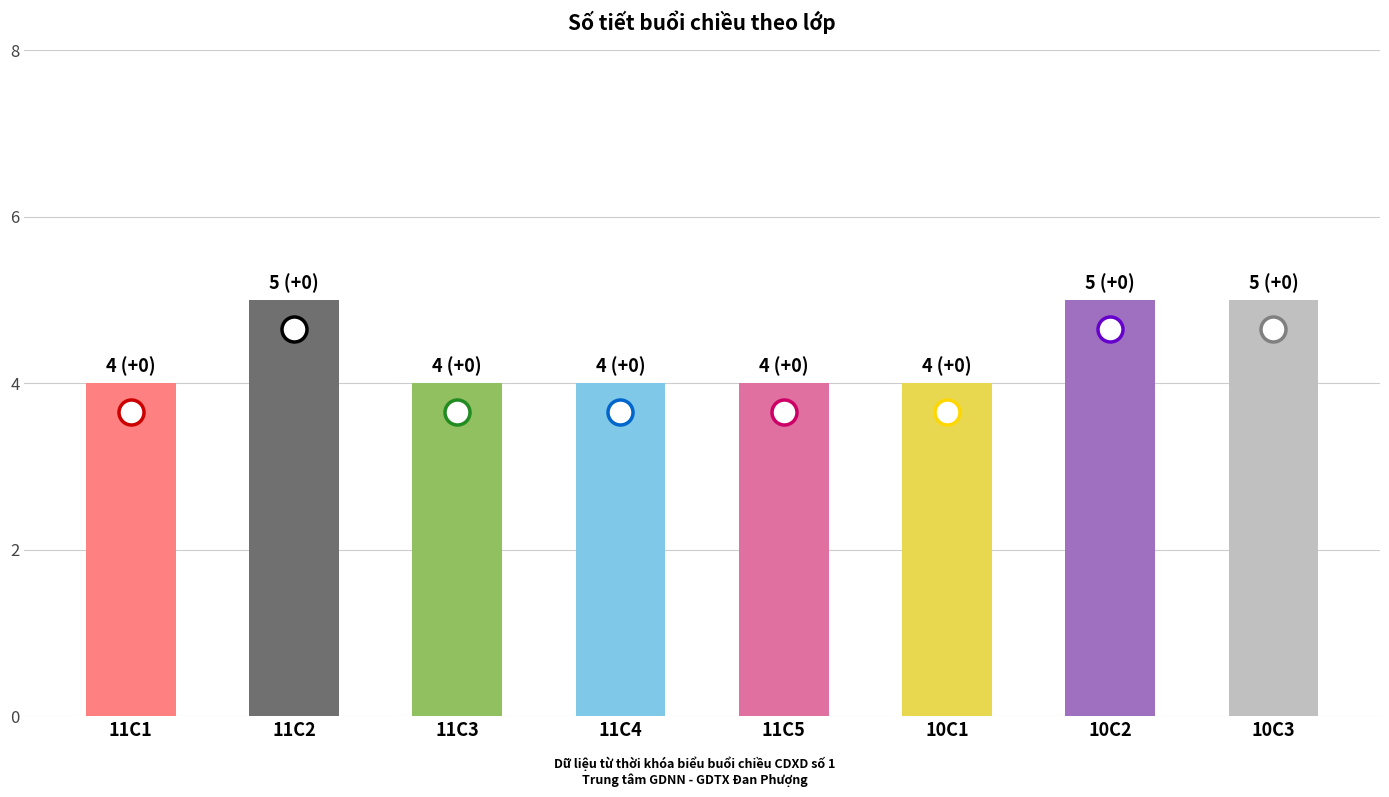

What is the ratio of the value at 11C3 to the value at 10C2?

0.8